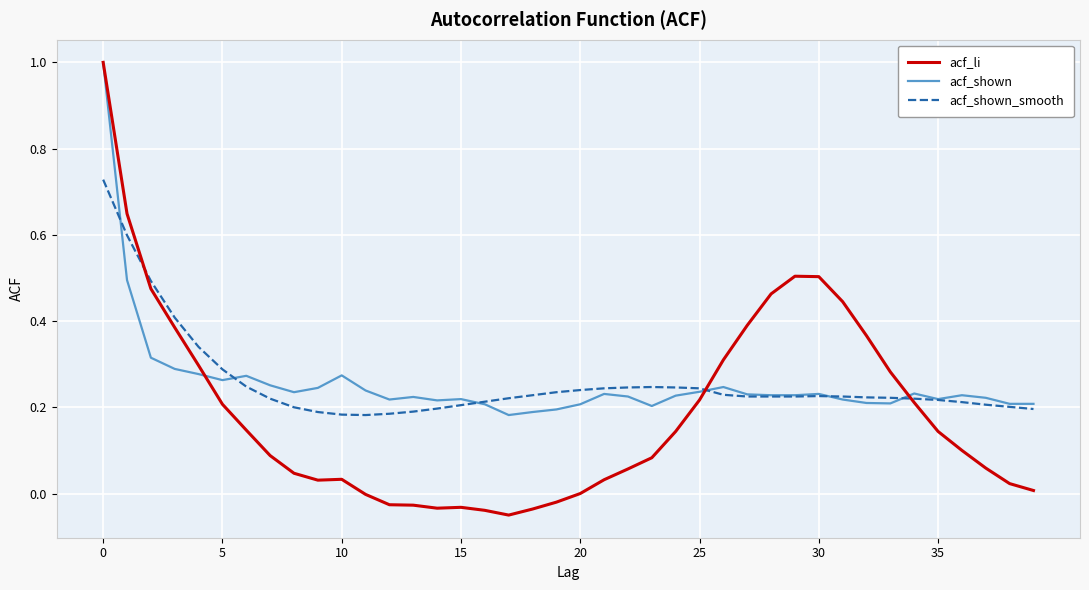

True or false: acf_shown and acf_shown_smooth intersect in this chart.

True